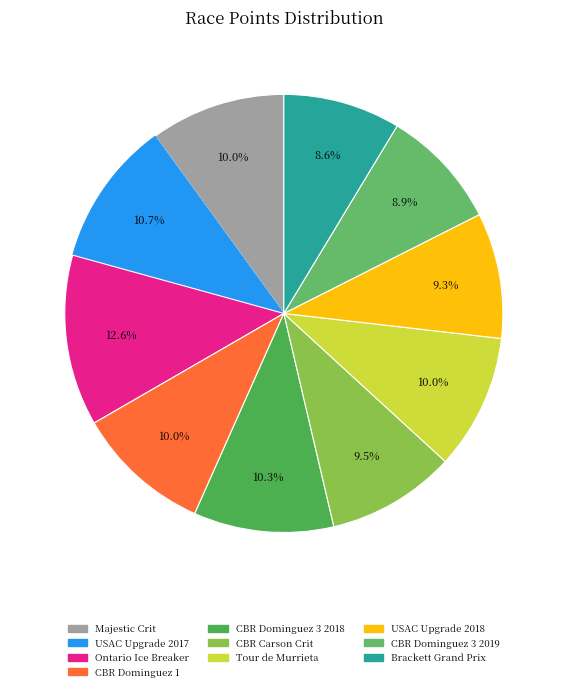

To the nearest percent, what is the average slice percentage?

10%